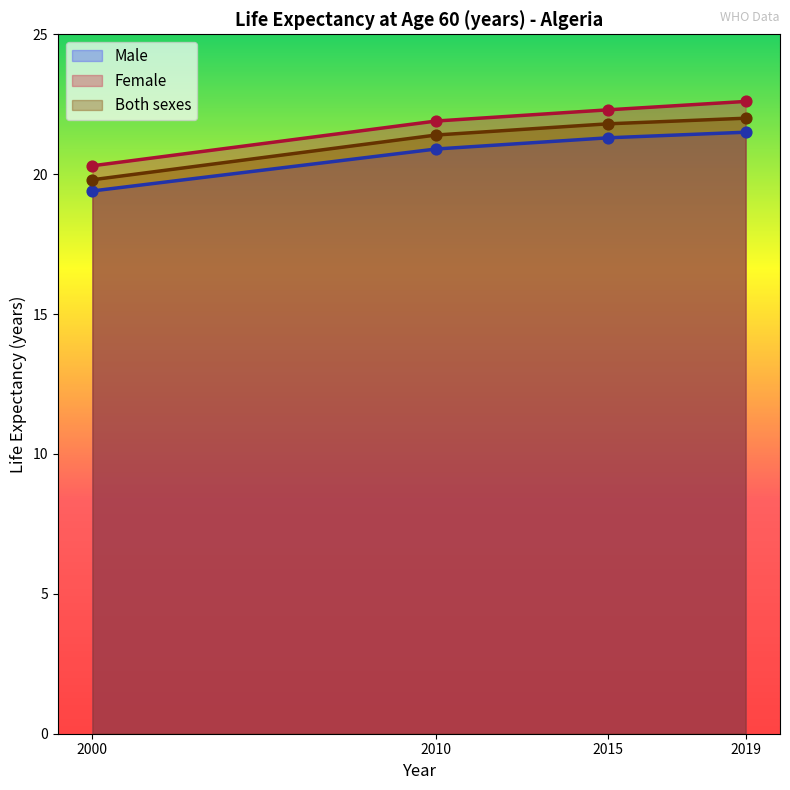

Which series has the largest total across all categories?

Female